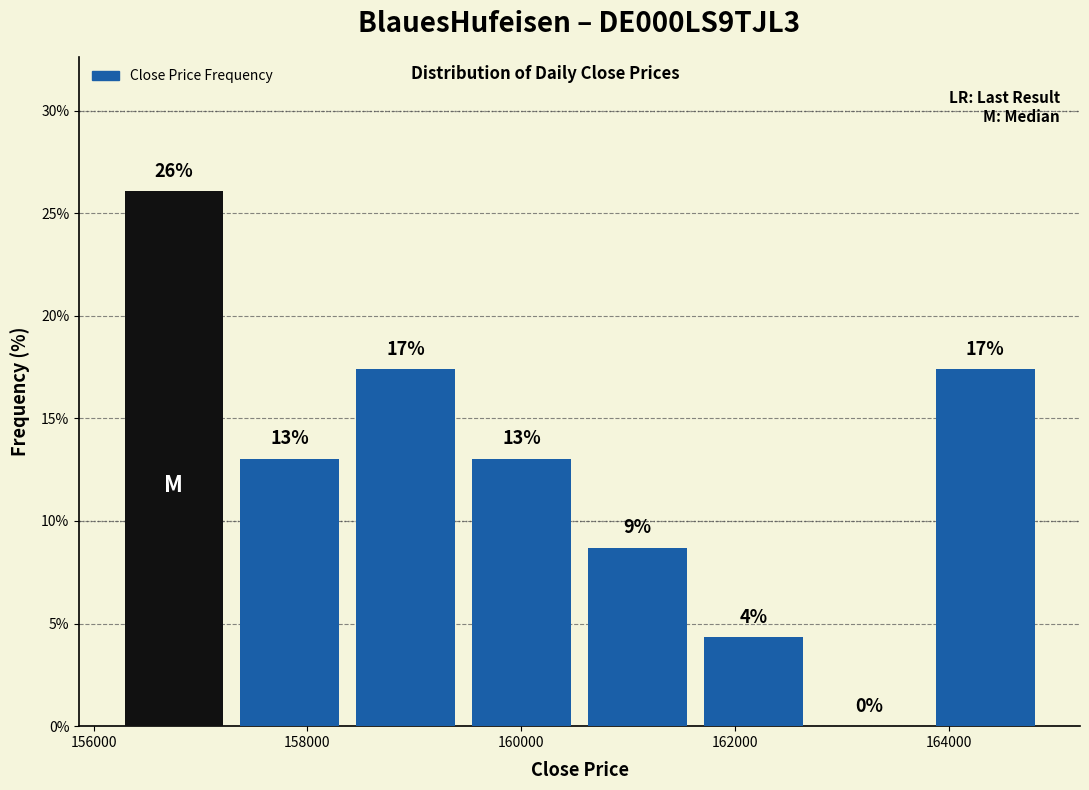

Over which range of the x-axis is the bar tallest?

156200 to 157200